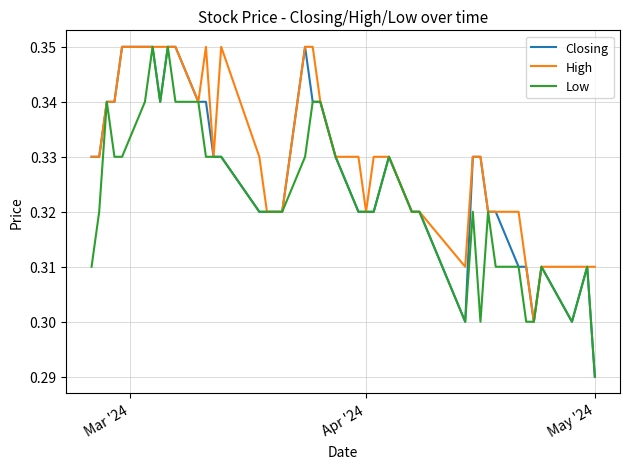

List the series in order of their overall mean, lowest first.

Low, Closing, High